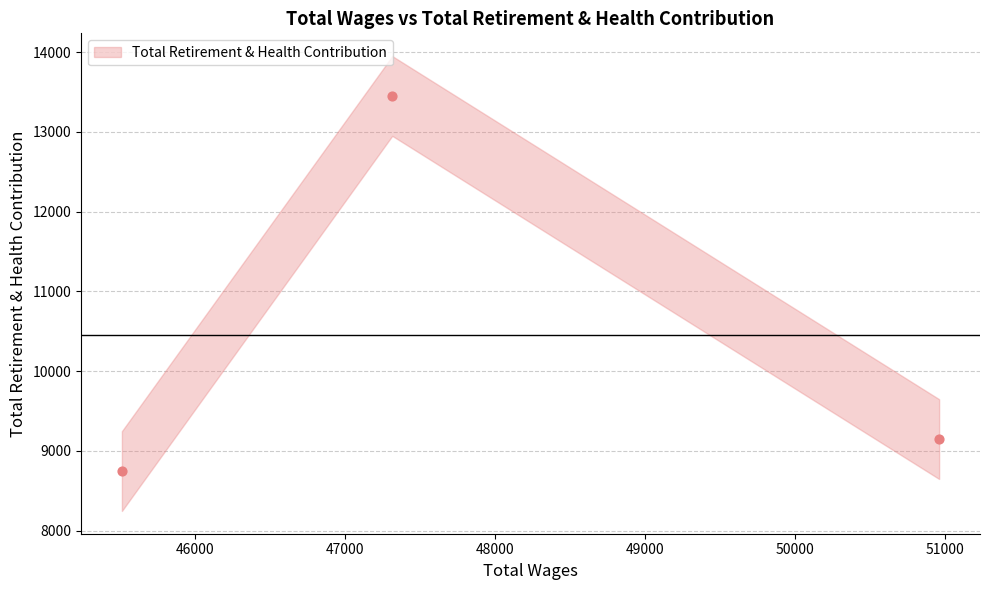

What Y value in the scatter plot is closest to 11098?

9148